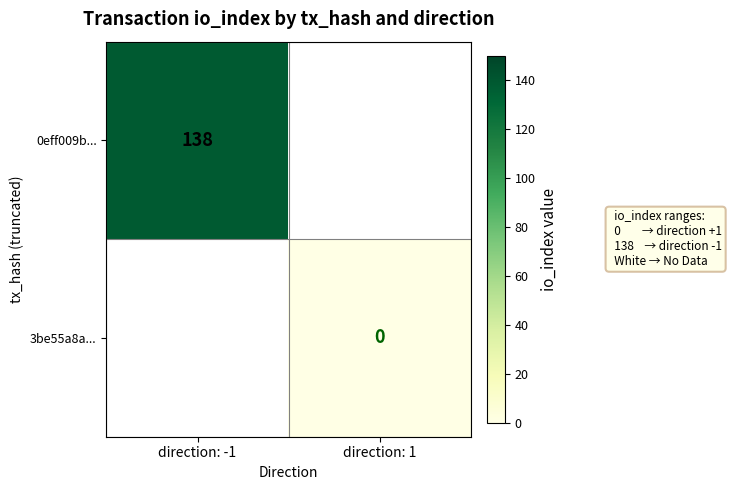

The 0eff009b... series shows 205 at direction: -1. True or false?

False